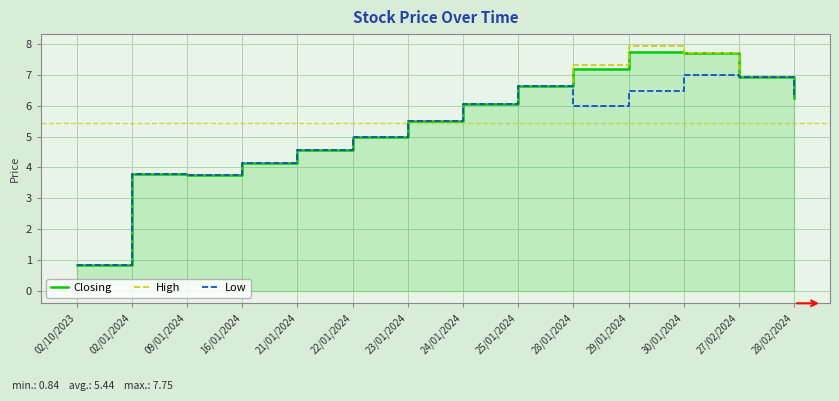

Rank the categories by Low value from lowest to highest.

02/10/2023, 09/01/2024, 02/01/2024, 16/01/2024, 21/01/2024, 22/01/2024, 23/01/2024, 28/01/2024, 24/01/2024, 28/02/2024, 29/01/2024, 25/01/2024, 27/02/2024, 30/01/2024